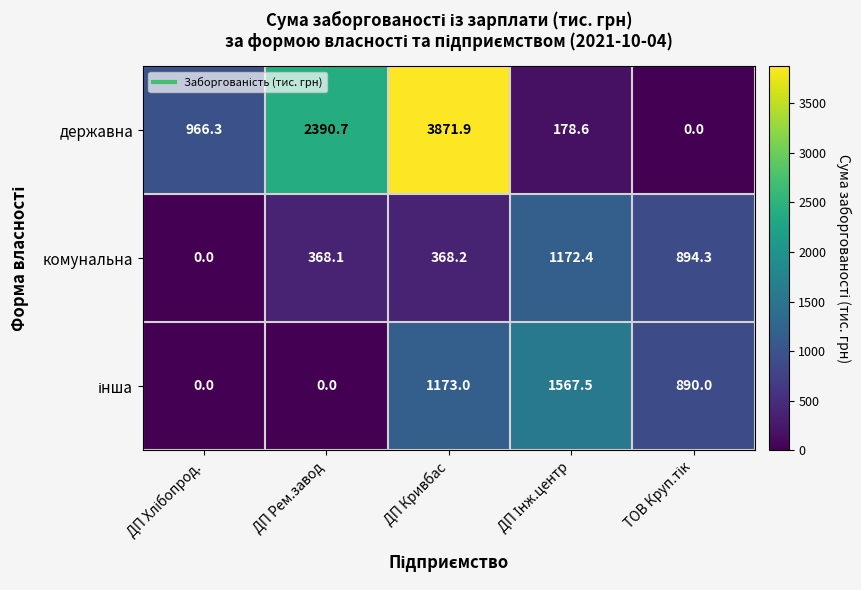

What is the spread (max minus min) of values at ДП Рем.завод?

2390.7